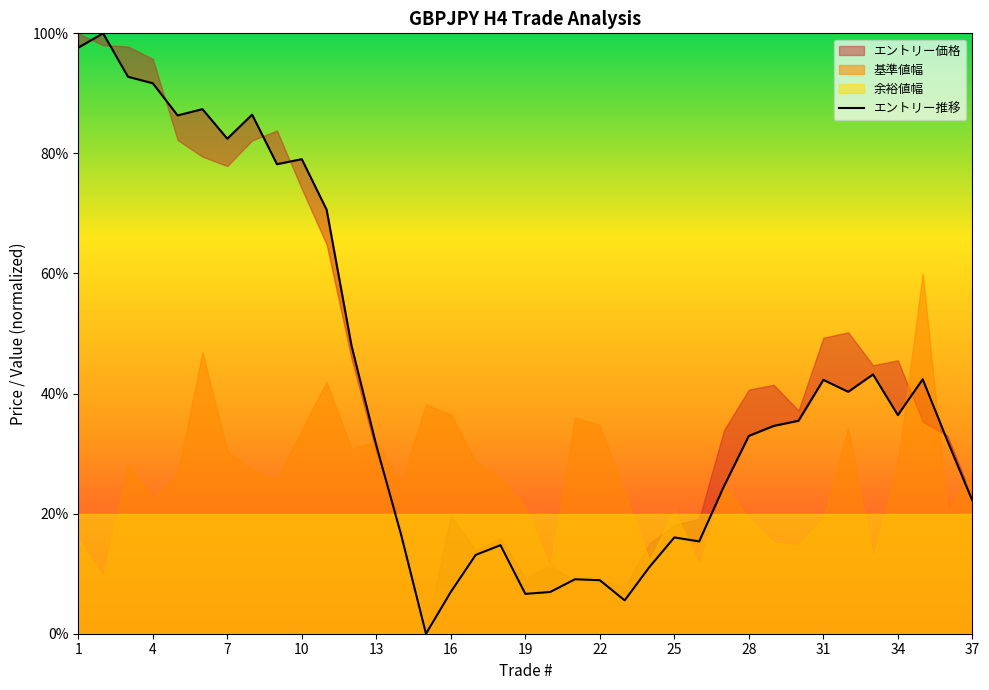

At which label does the data first exceed 34?

1